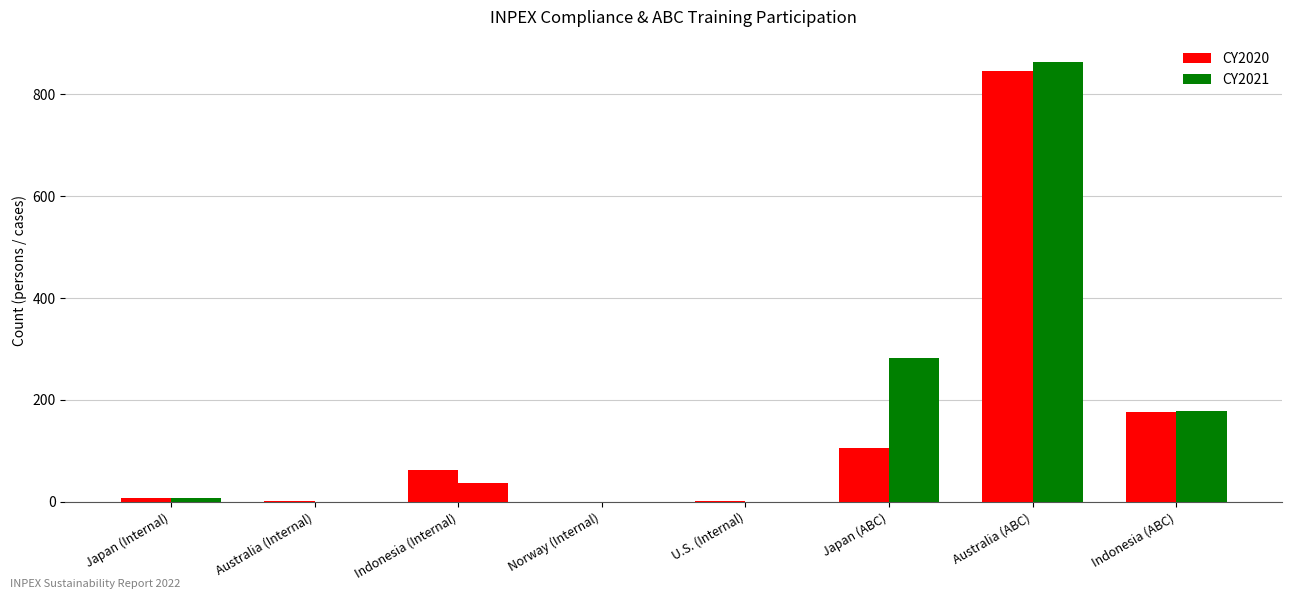

What is the label of the 3rd bar from the right?

Japan (ABC)